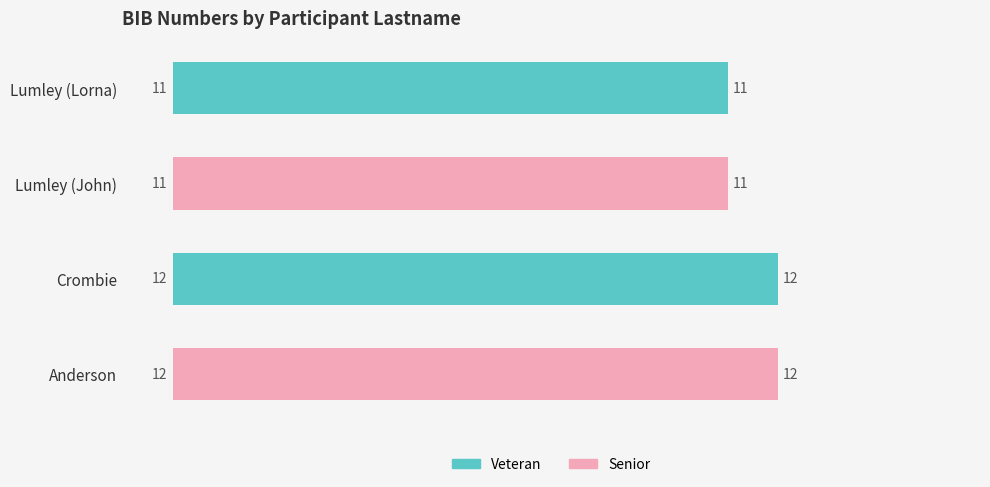

What is the average value?

12